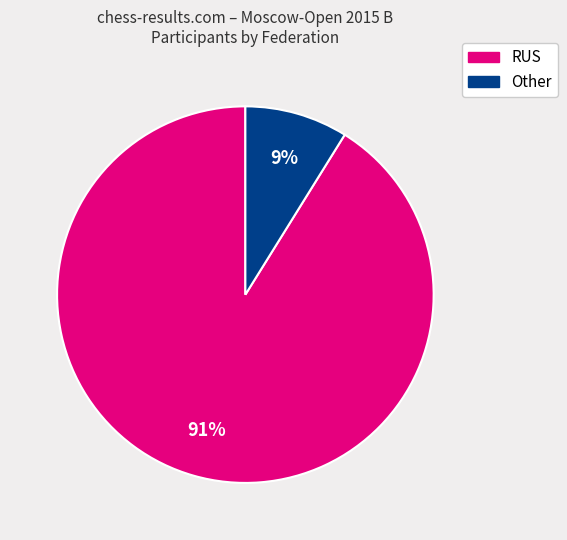

Between RUS and Other, which is larger?

RUS